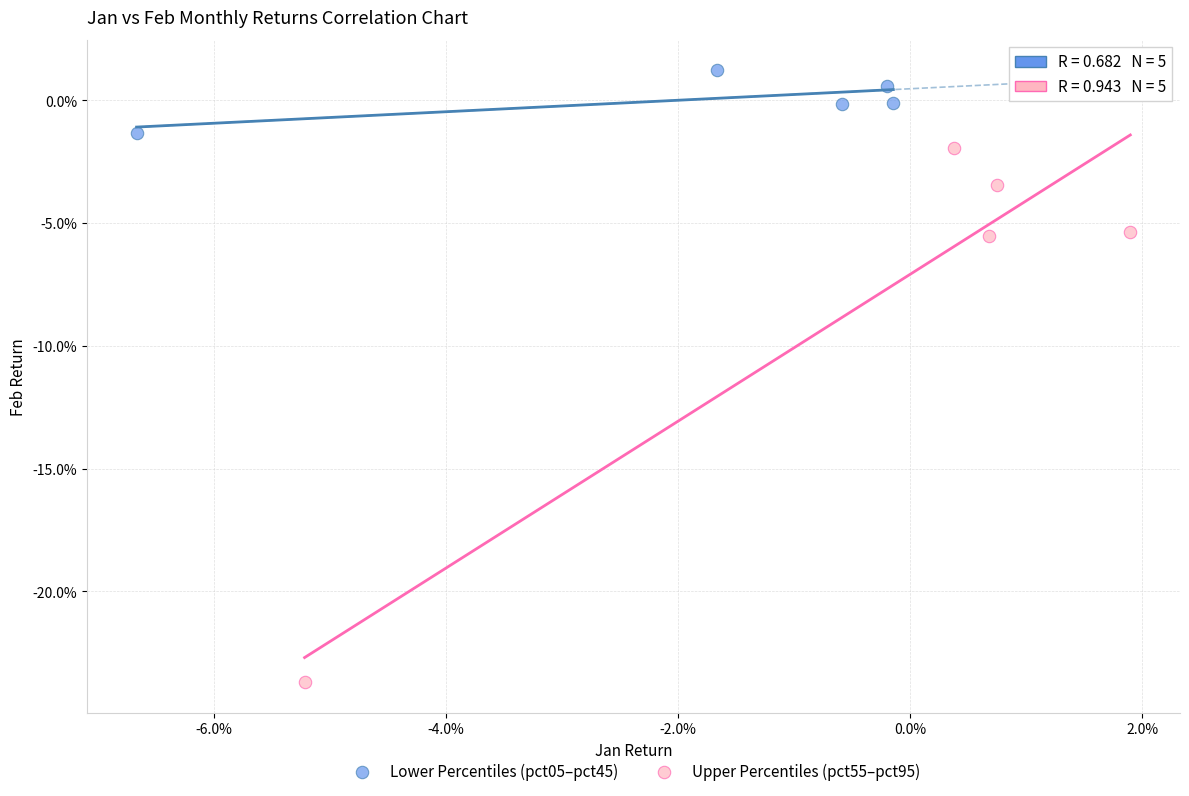

Which series reaches the minimum Y coordinate?

Upper Percentiles (pct55–pct95)